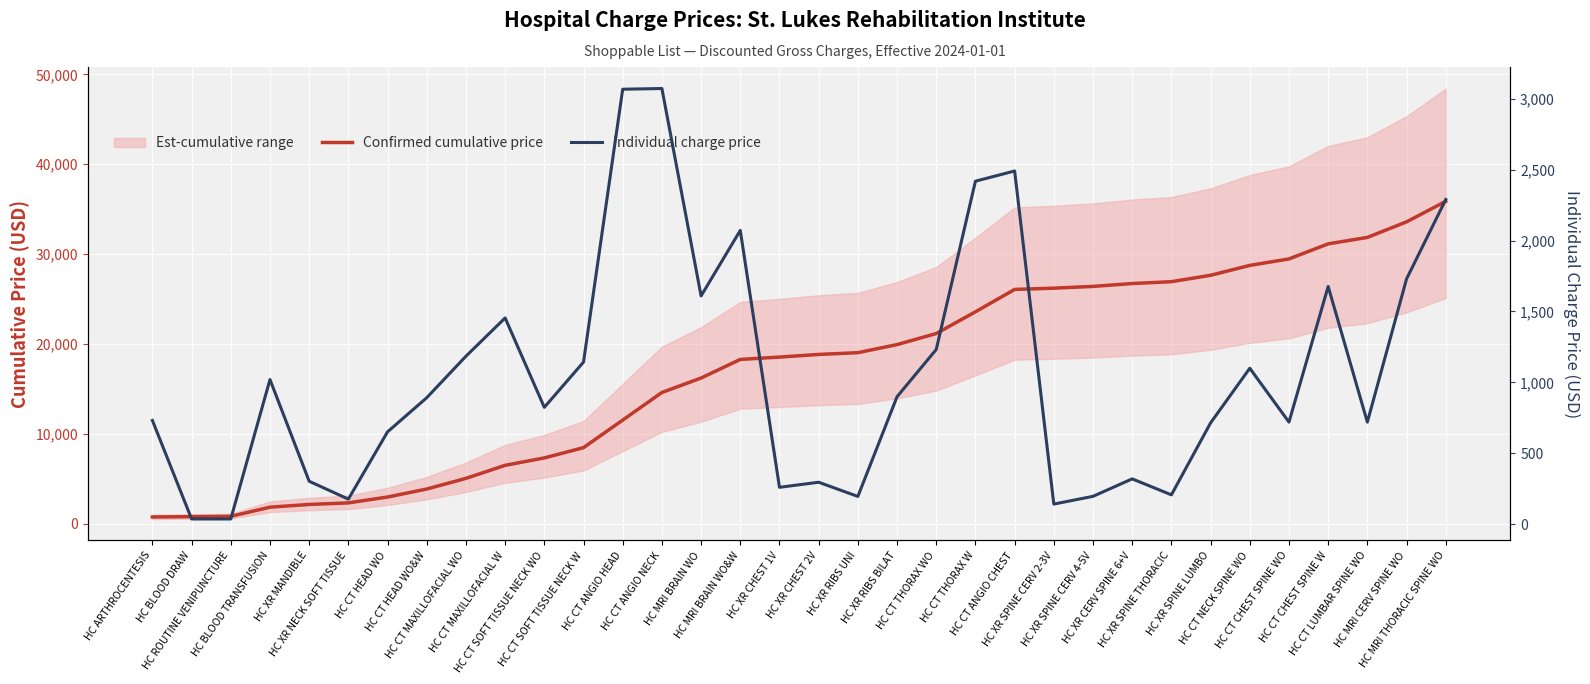

The value of Confirmed cumulative price at HC MRI BRAIN WO&W is 26551.8. True or false?

False